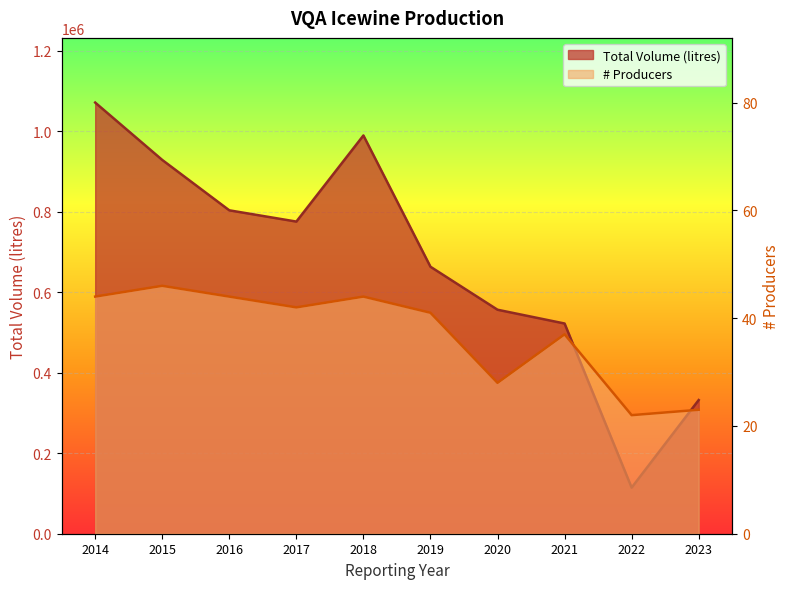

Reading left to right, list all the values displayed in this chart.

Total Volume (litres): 1071353	928781	803587	775605	989584	663383	556572	522338	114566	332147
# Producers: 44	46	44	42	44	41	28	37	22	23